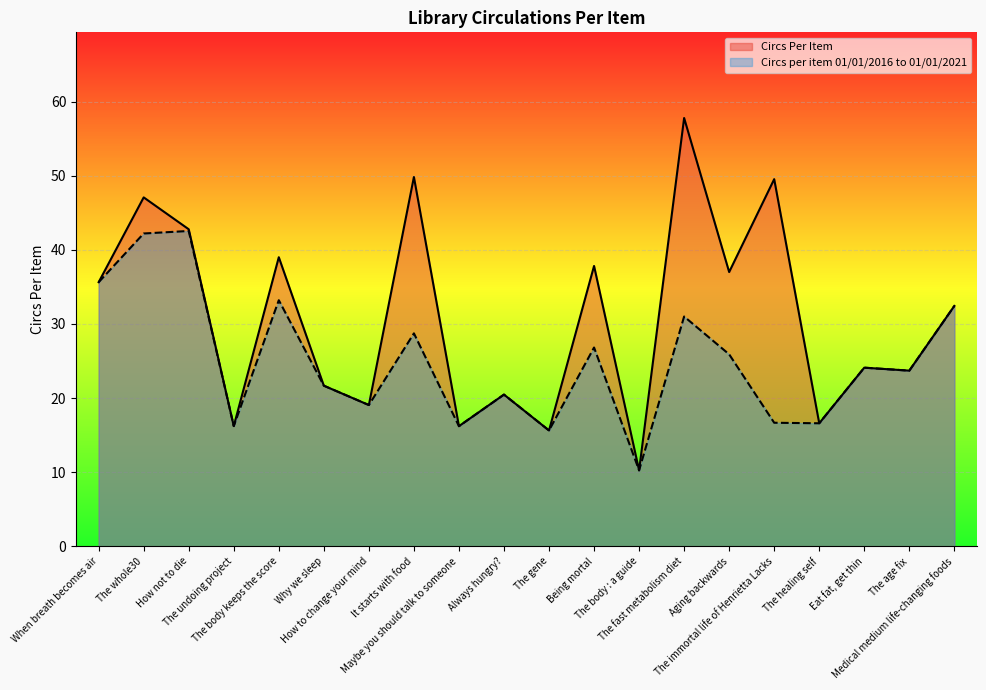

True or false: Circs per item 01/01/2016 to 01/01/2021 has more than 0 interior local peaks.

True